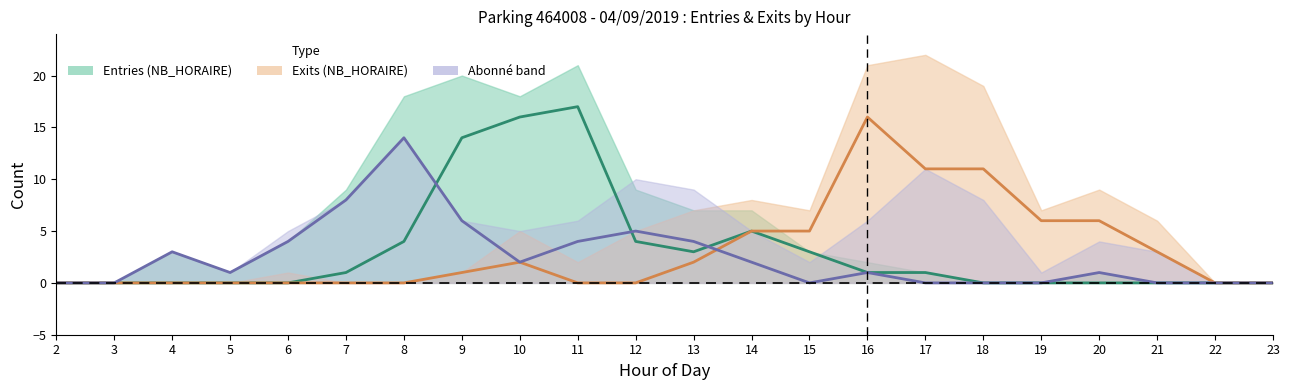

How many values in NB_HORAIRE Exits are above zero?

11